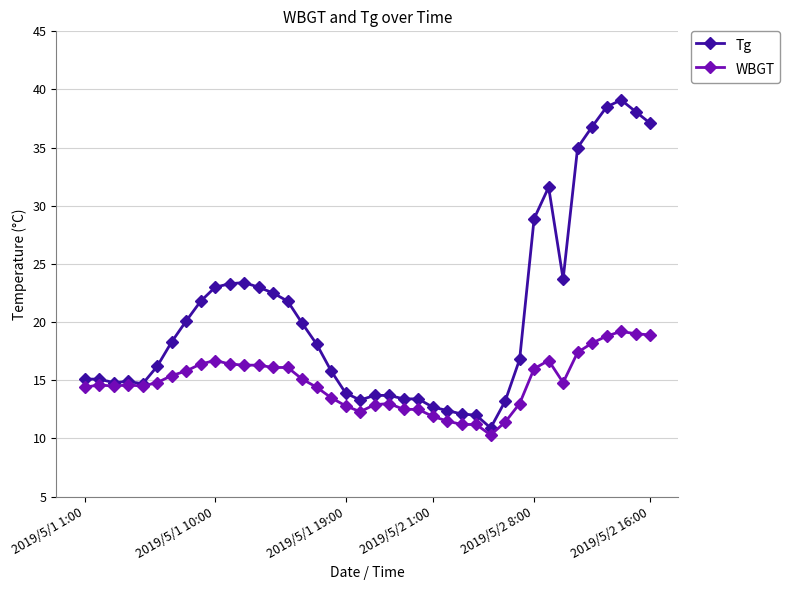

What is the value of the WBGT point at the 15th from the left?

16.1